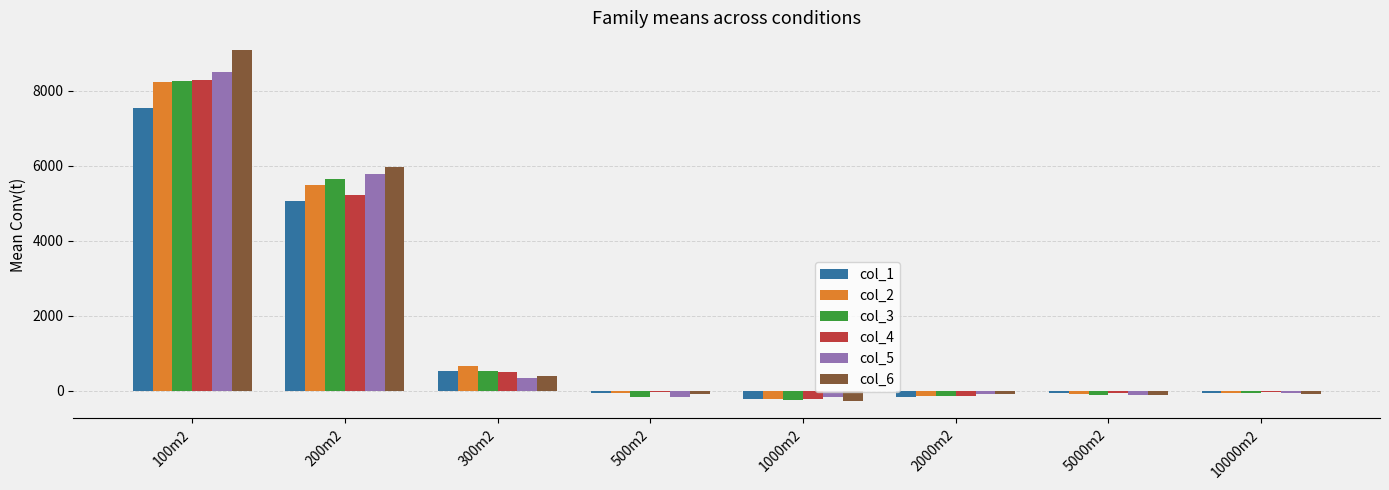

At which category does the chart reach its peak across all series?

100m2